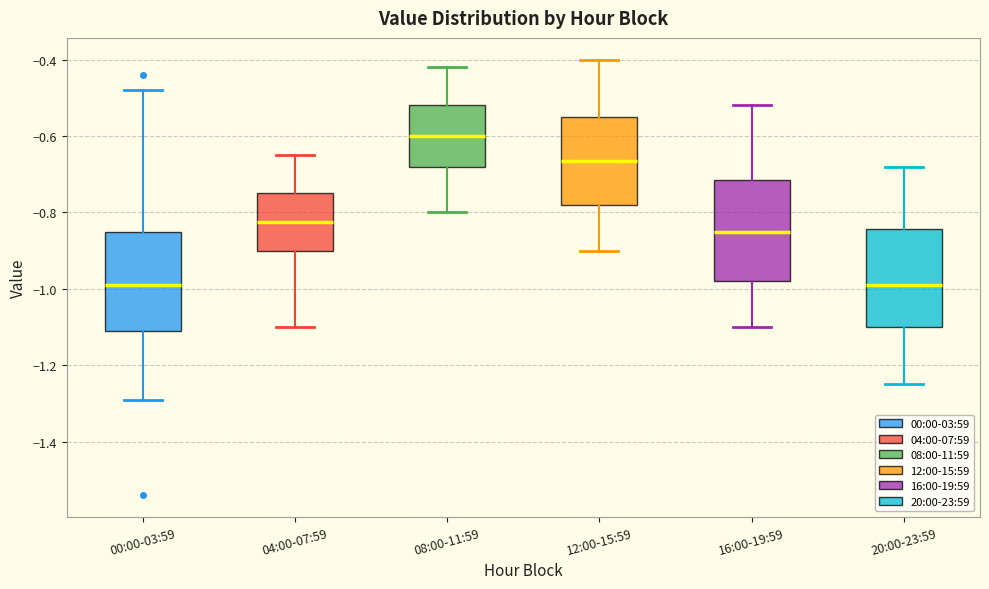

Which box's median line is the highest?

08:00-11:59